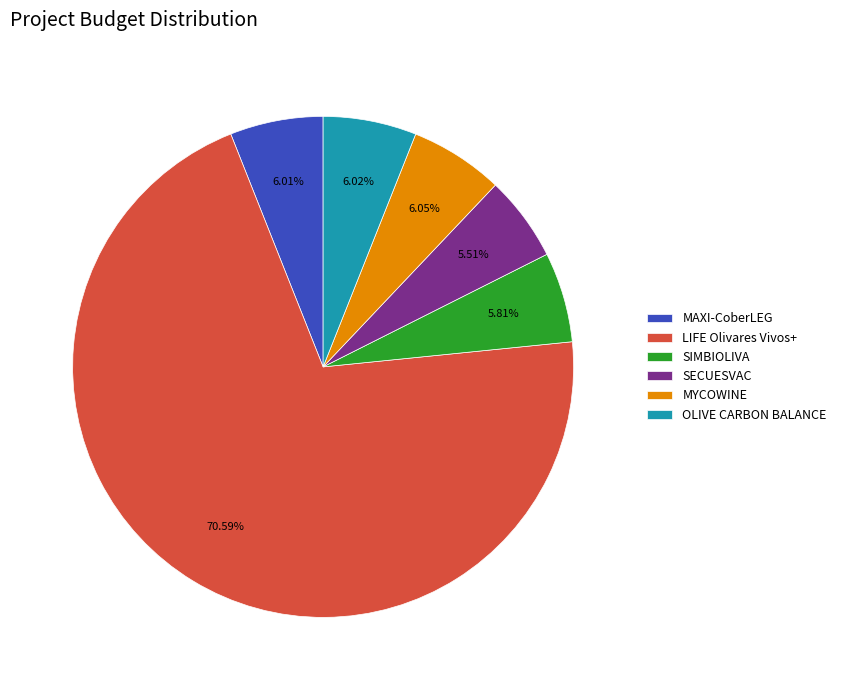

Which category has the biggest portion of the pie?

LIFE Olivares Vivos+